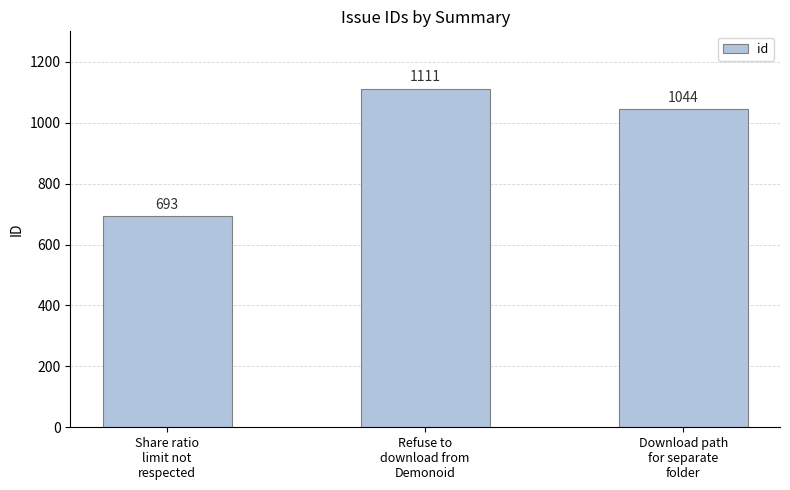

What is the maximum value shown in the chart?

1111